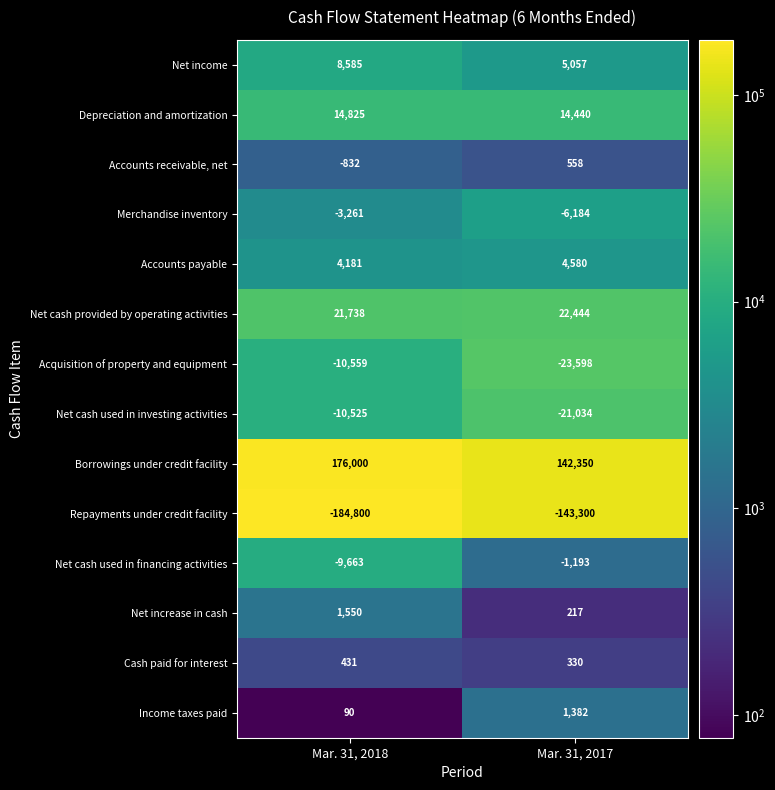

What is the sum of all Net cash provided by operating activities values?

44182